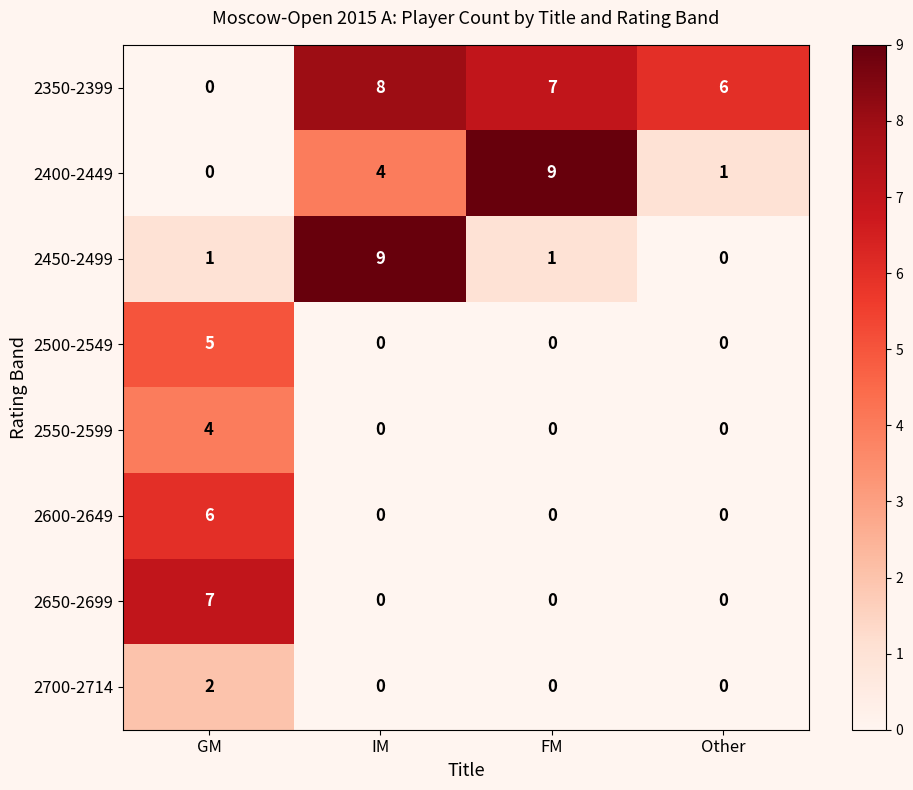

At which category is the sum across all series the highest?

GM